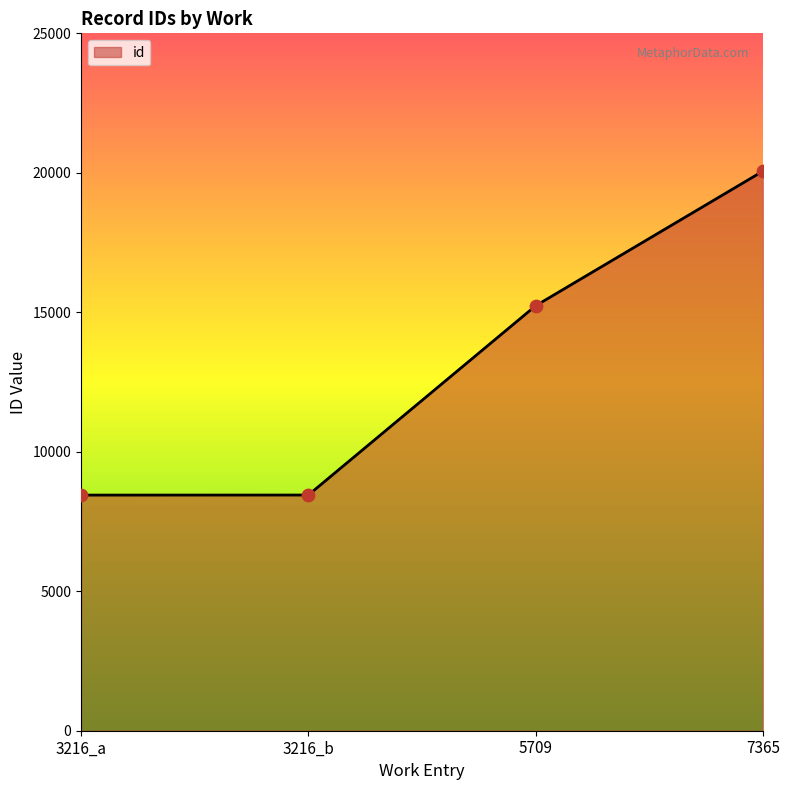

What is the ratio of the value at 3216_b to the value at 3216_a?

1.0